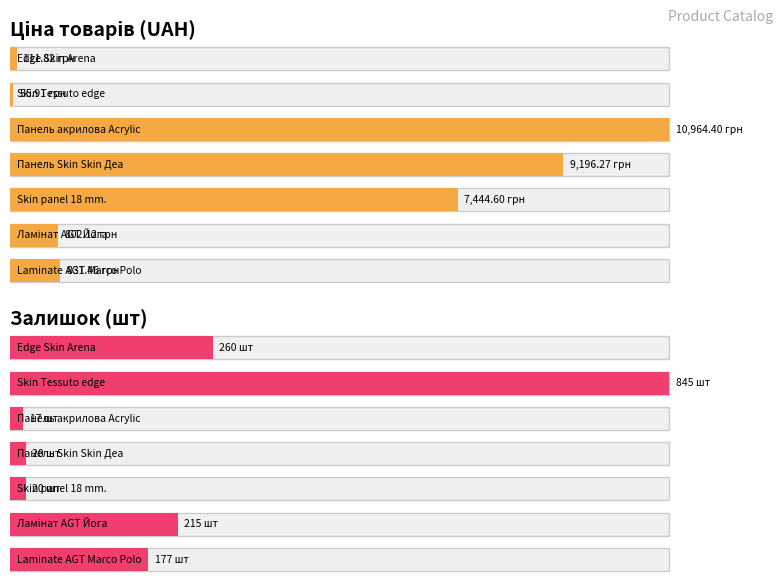

List the series in order of their overall mean, lowest first.

Залишок, Ціна